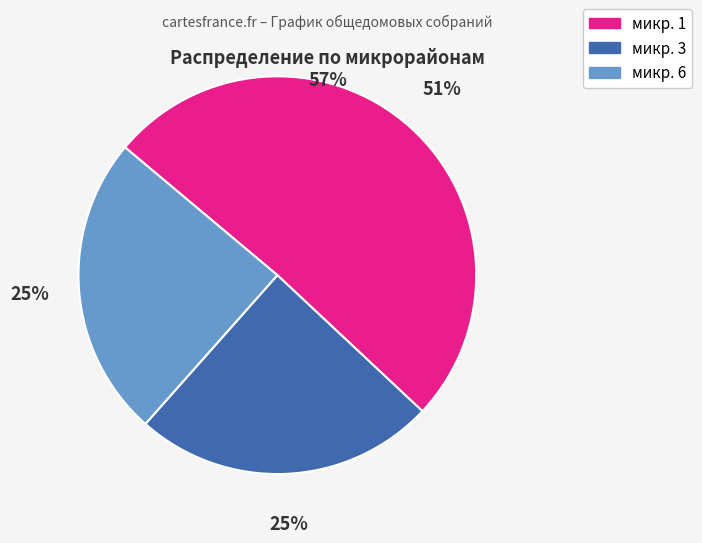

To the nearest percent, what is the average slice percentage?

33%